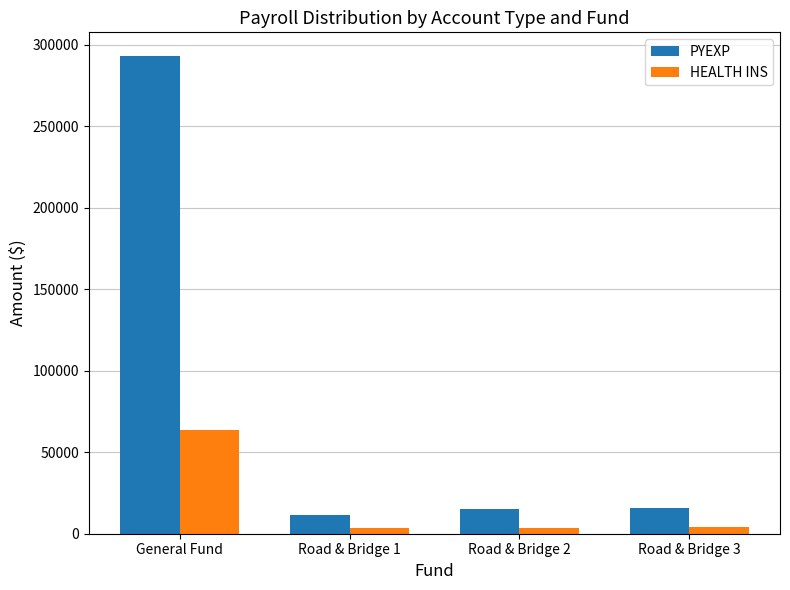

True or false: PYEXP has a value of 15686.6 at Road & Bridge 3.

True